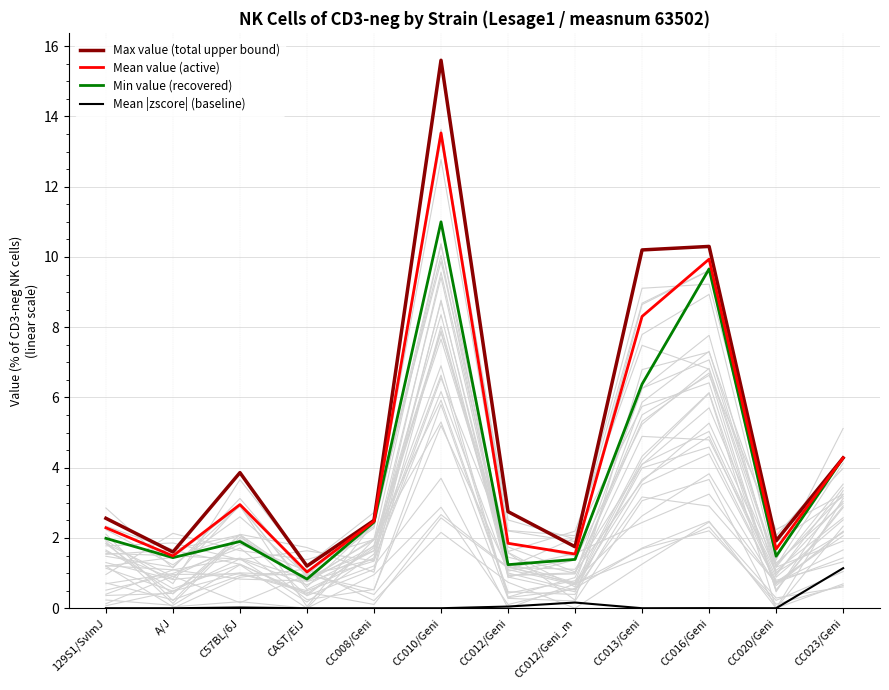

What is the value of the Max value (total upper bound) point at the 6th from the left?

15.6